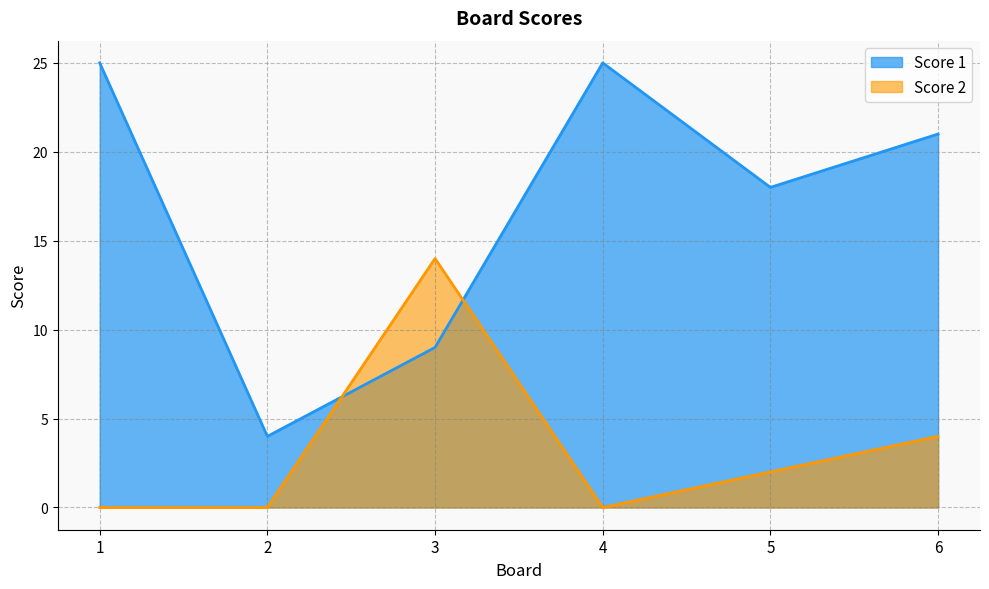

The value of Score 1 at 4 is 25. True or false?

True